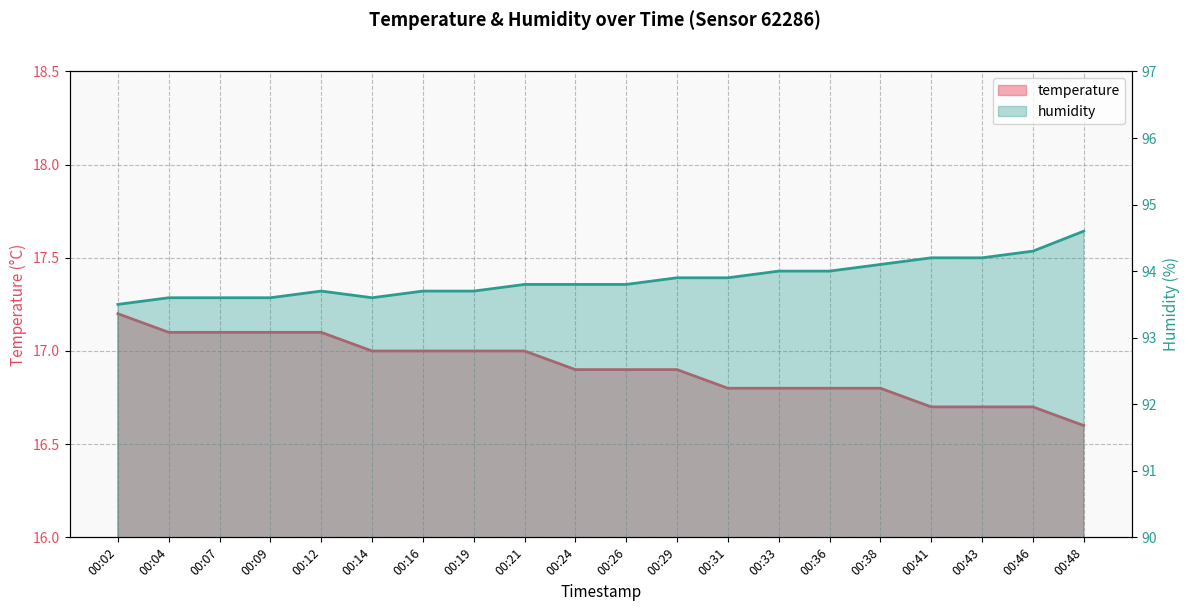

Reading left to right, list all the values displayed in this chart.

temperature: 17.2	17.1	17.1	17.1	17.1	17.0	17.0	17.0	17.0	16.9	16.9	16.9	16.8	16.8	16.8	16.8	16.7	16.7	16.7	16.6
humidity: 93.5	93.6	93.6	93.6	93.7	93.6	93.7	93.7	93.8	93.8	93.8	93.9	93.9	94.0	94.0	94.1	94.2	94.2	94.3	94.6